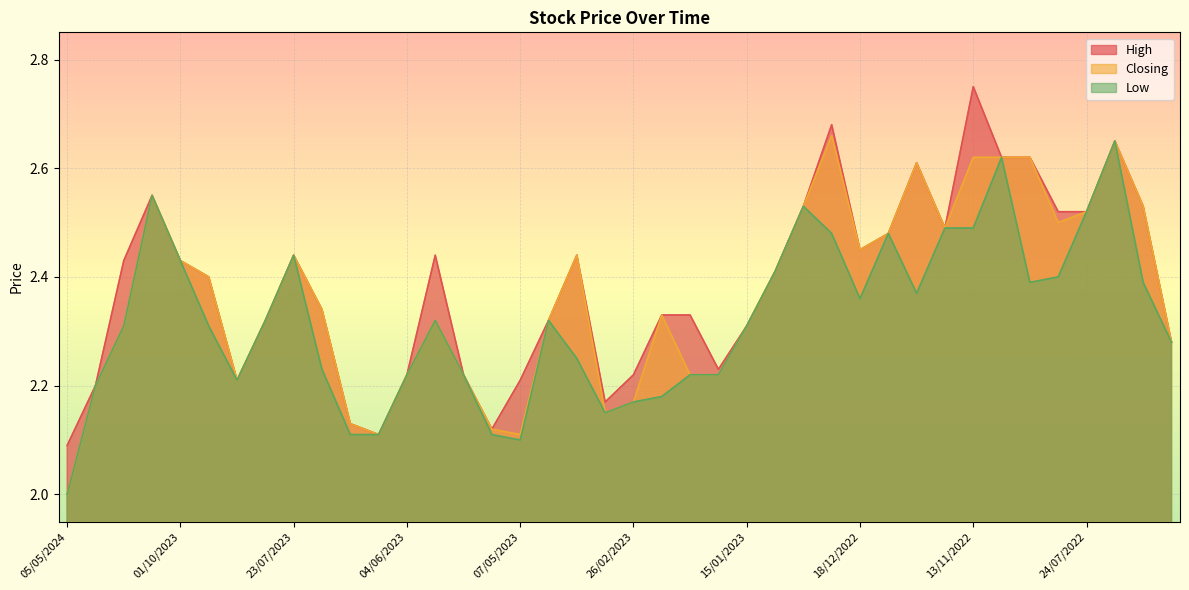

Rank the series at 26/03/2023 from highest to lowest value.

High, Closing, Low